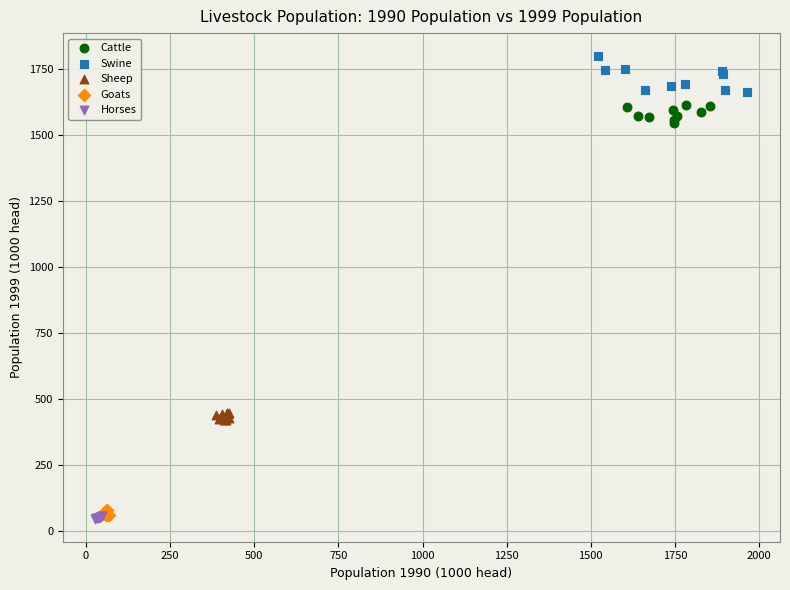

Which series reaches the maximum Y coordinate?

Swine